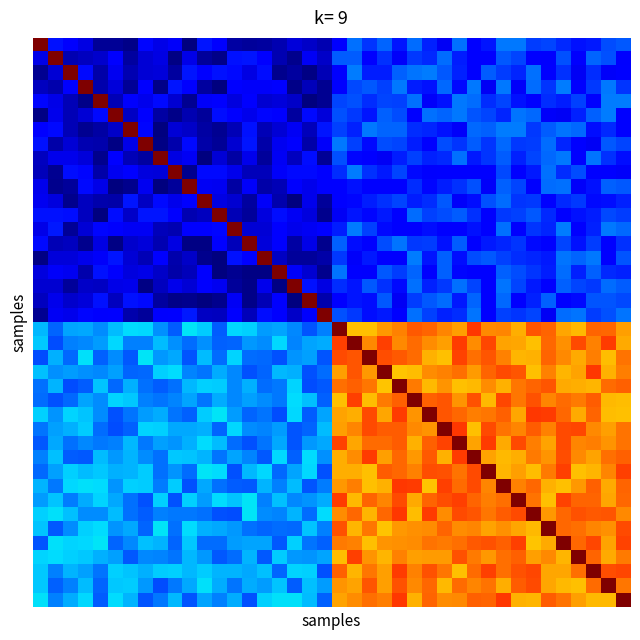

At which category is the sum across all series the highest?

31